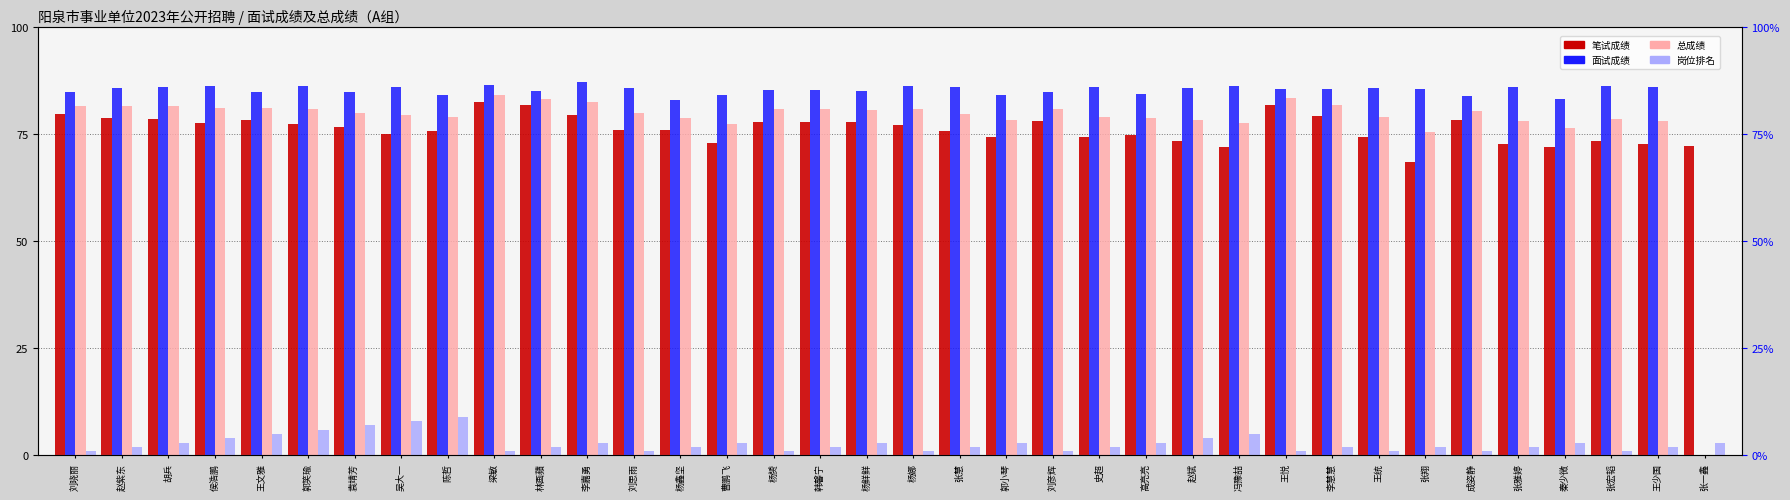

The 总成绩 series shows 79.0 at 陈哲. True or false?

True